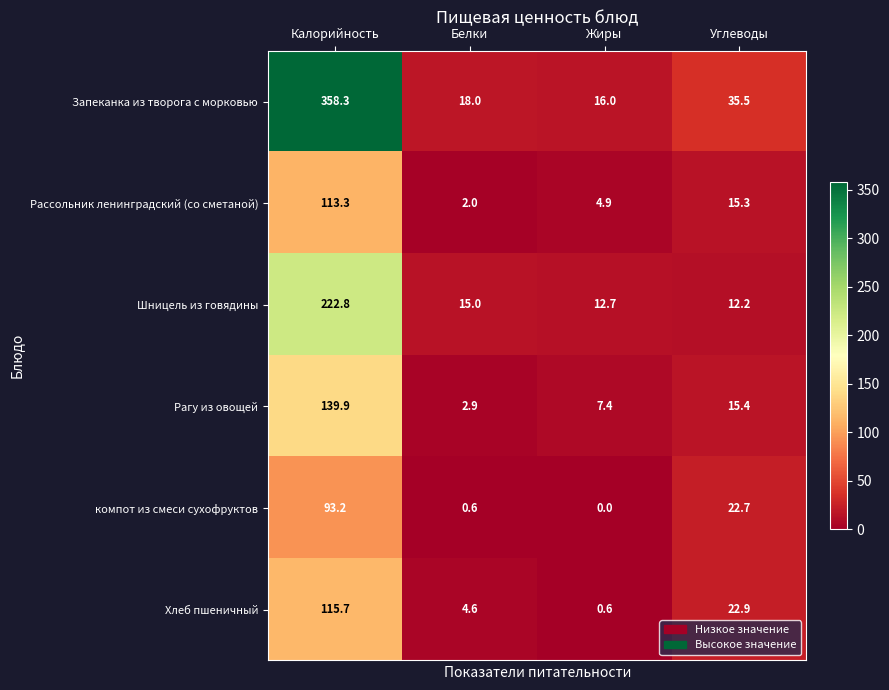

At Жиры, list the series in order from largest to smallest.

Запеканка из творога с морковью, Шницель из говядины, Рагу из овощей, Рассольник ленинградский (со сметаной), Хлеб пшеничный, компот из смеси сухофруктов